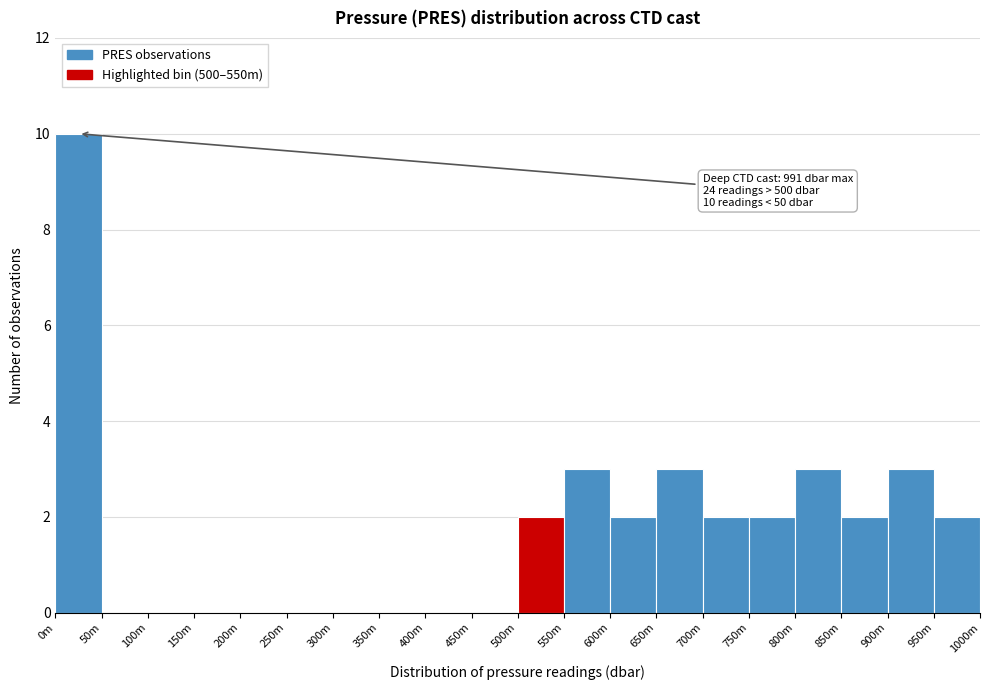

Reading left to right, extract all data points from this chart.

0m=10	50m=0	100m=0	150m=0	200m=0	250m=0	300m=0	350m=0	400m=0	450m=0	500m=2	550m=3	600m=2	650m=3	700m=2	750m=2	800m=3	850m=2	900m=3	950m=2